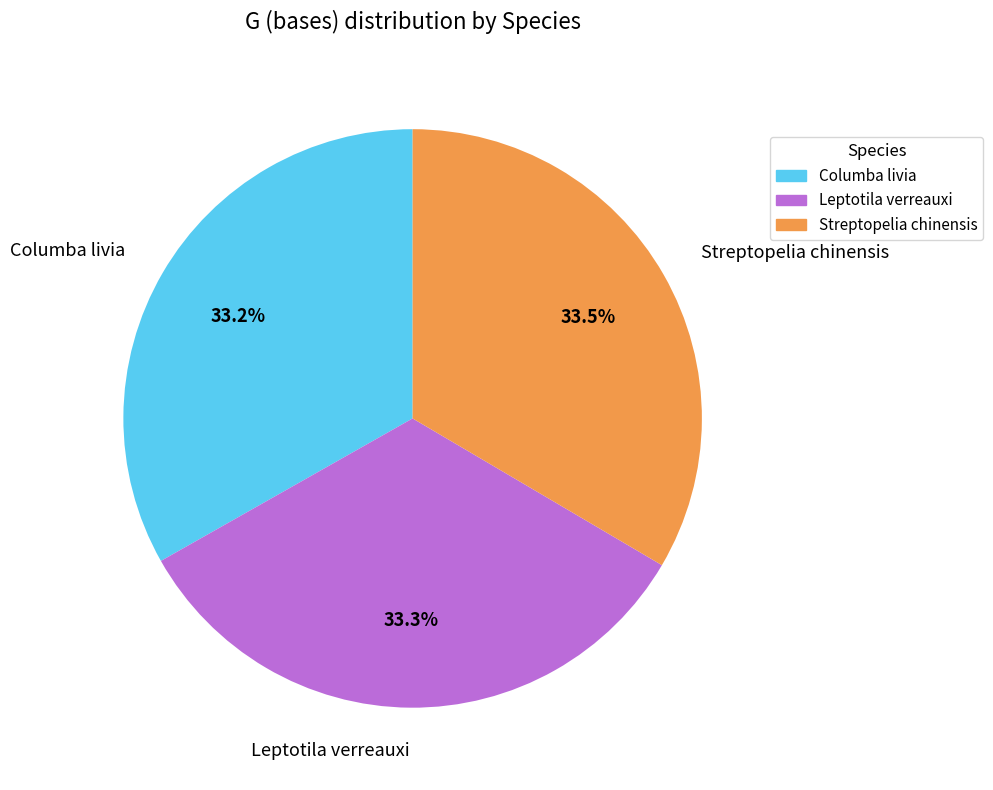

Is the sum of Columba livia and Streptopelia chinensis greater than half?

Yes